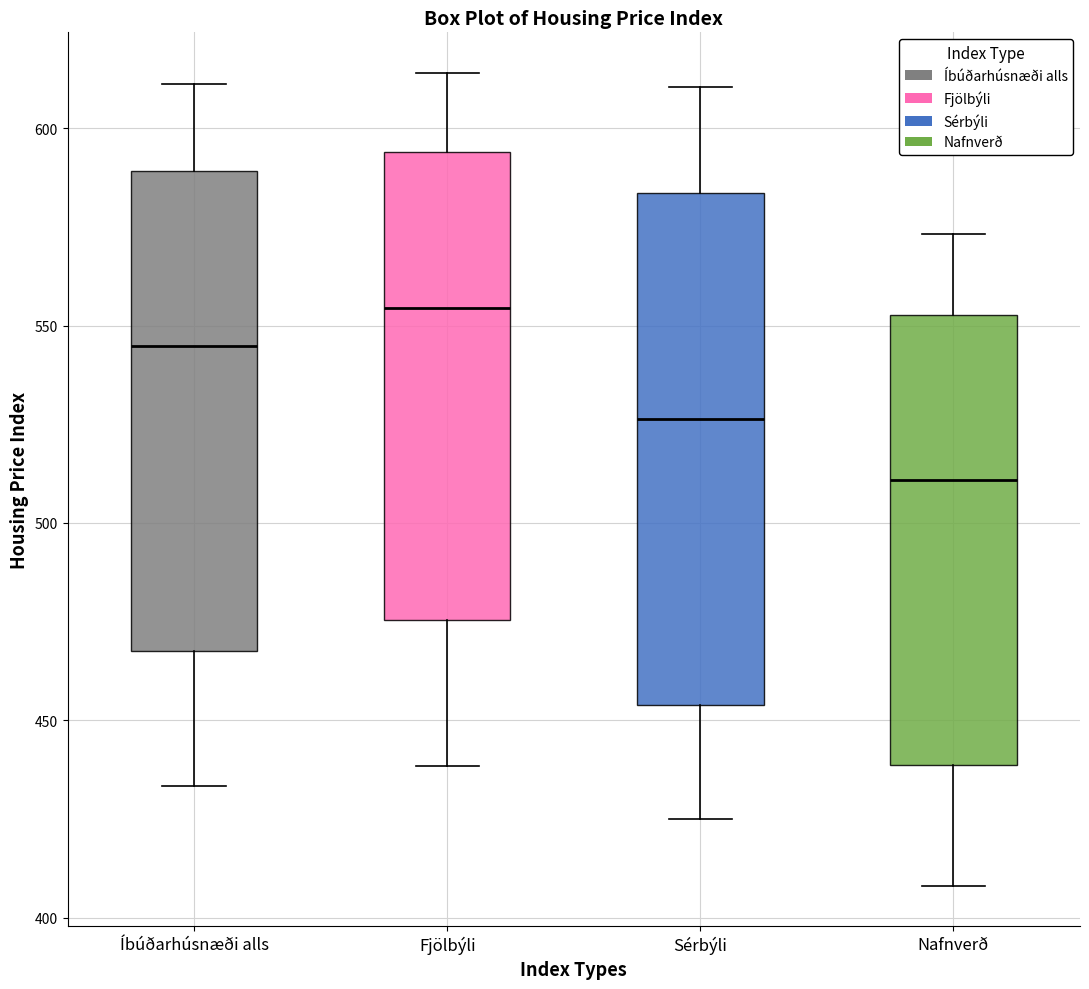

Which box has the lowest median line?

Nafnverð